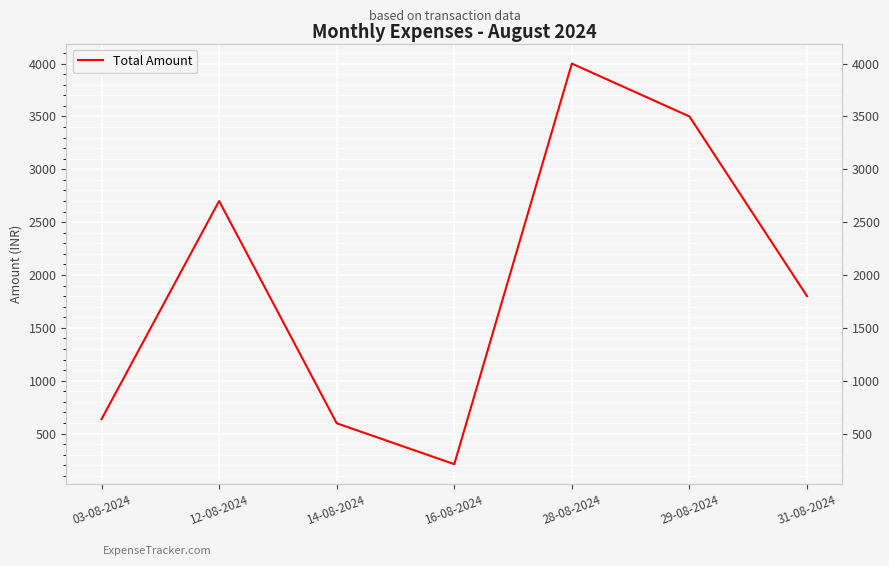

What is the sum of the values at 12-08-2024 and 14-08-2024?

3297